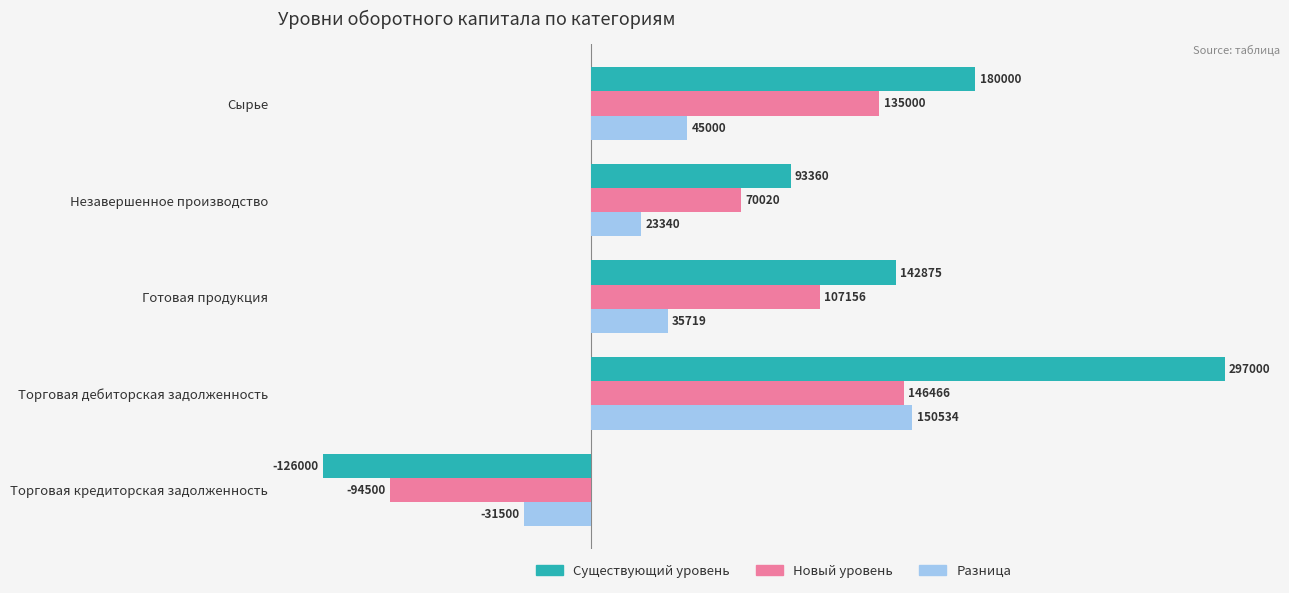

What is the sum of all Существующий уровень values?

587235.0